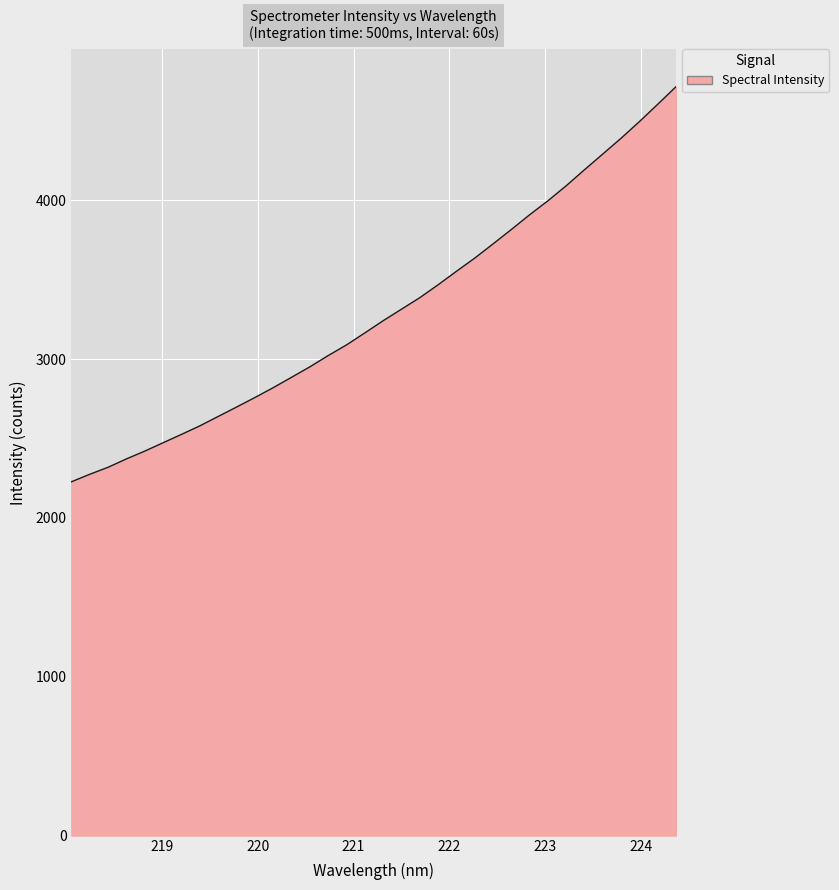

Does the chart display data point markers on the line(s)?

No